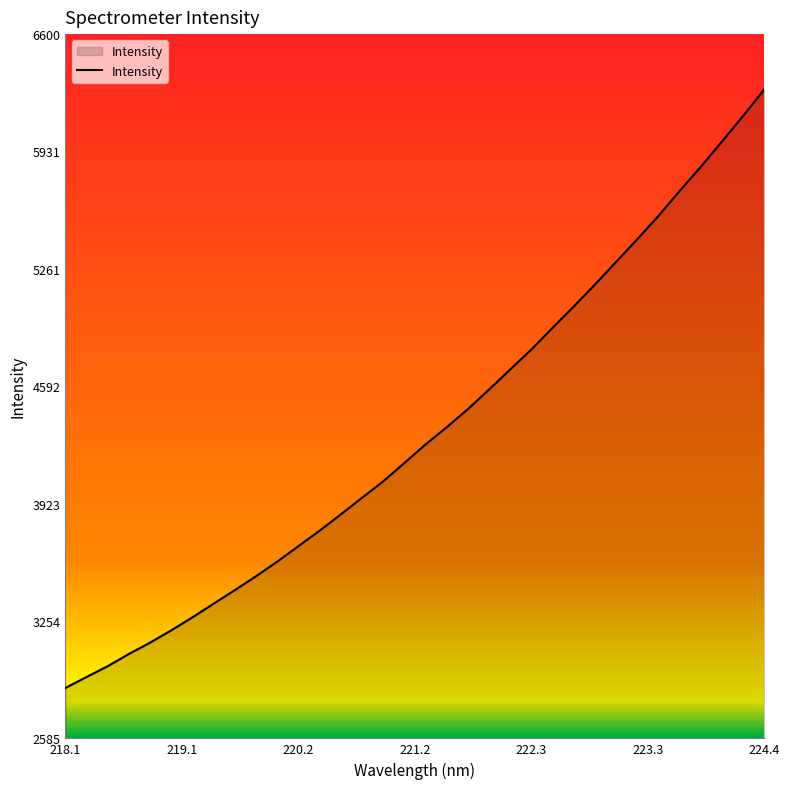

What is the smallest value displayed?

2872.6